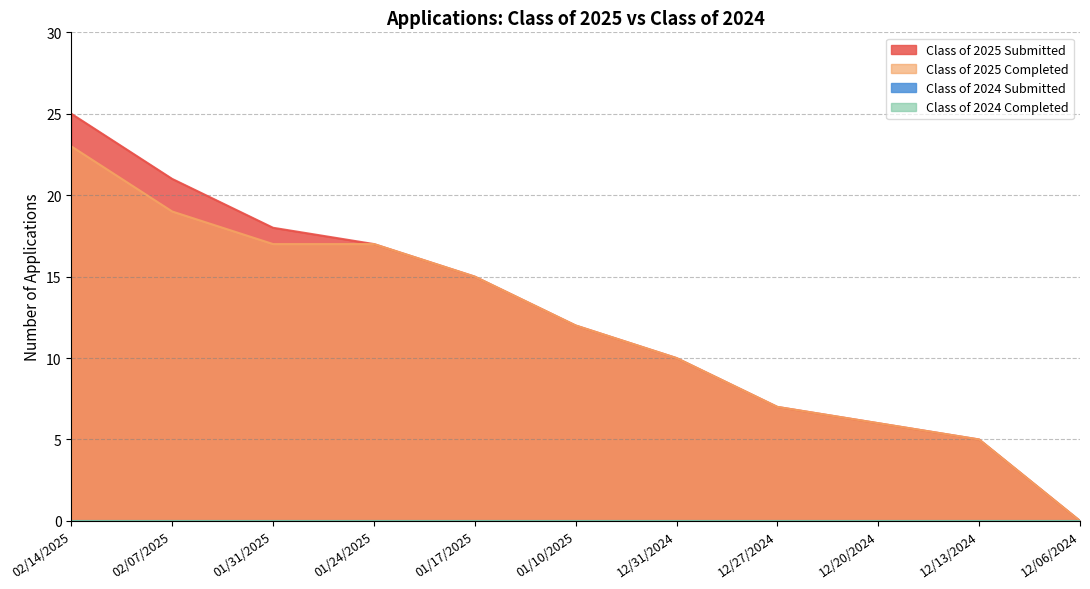

Which has a higher value, 01/17/2025 or 12/13/2024?

01/17/2025